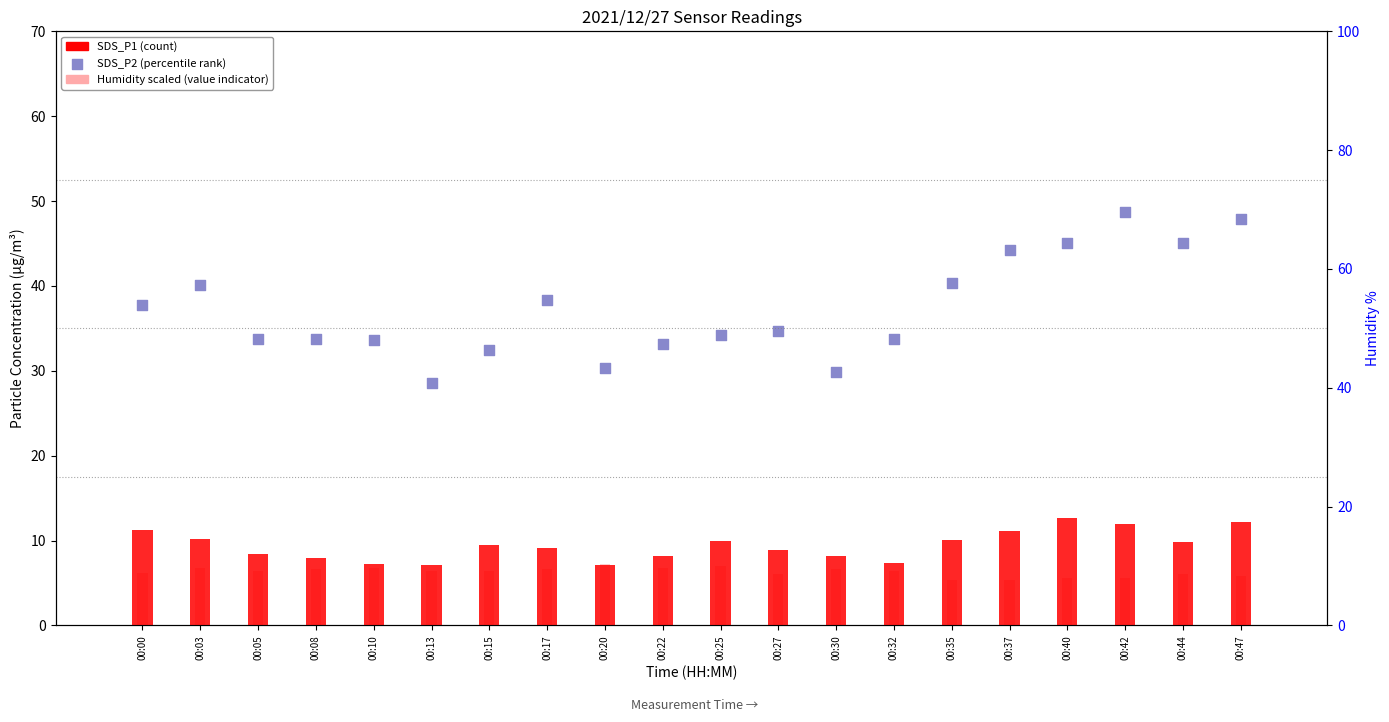

Which series contains the lowest Y value?

Humidity (scaled)